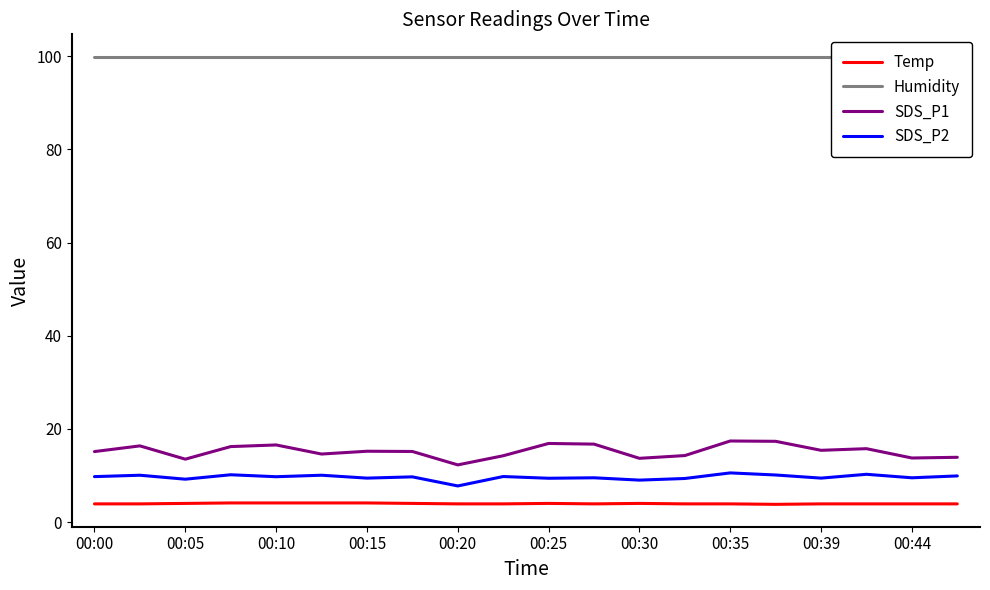

True or false: SDS_P1 and Humidity intersect in this chart.

False